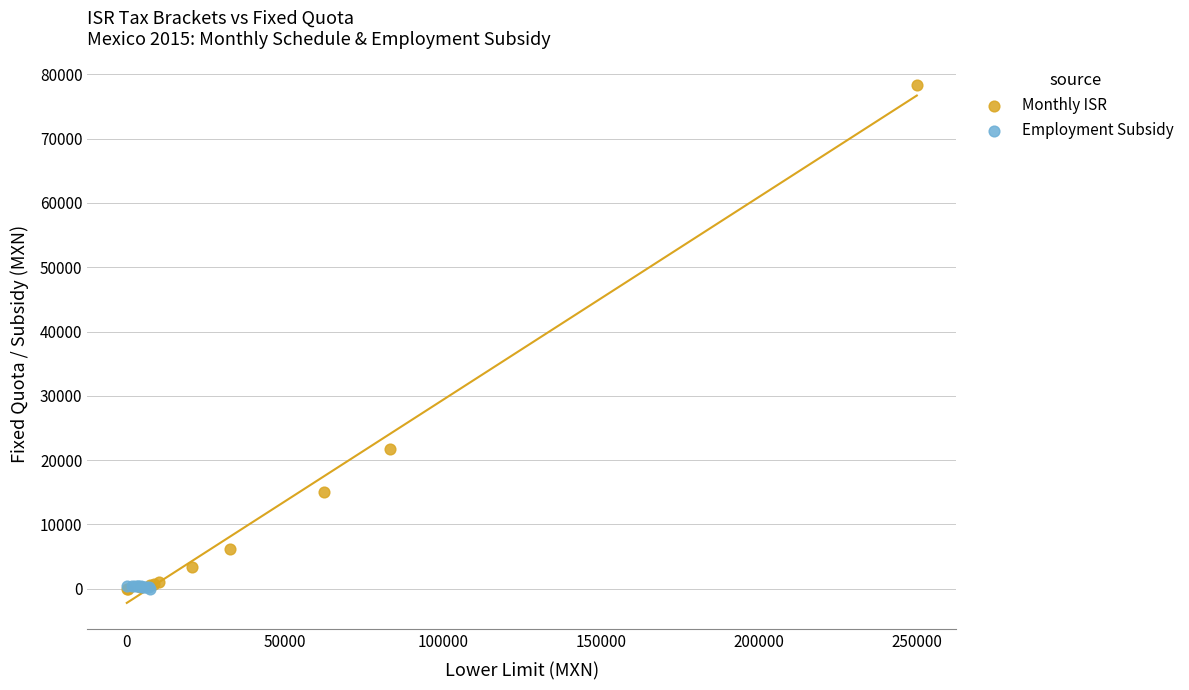

Which series reaches the maximum Y coordinate?

Monthly ISR